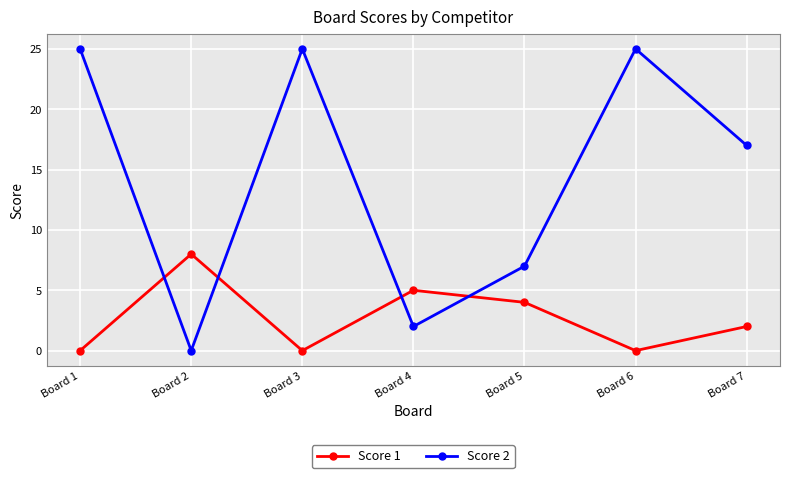

At how many categories does at least one series exceed 19?

3